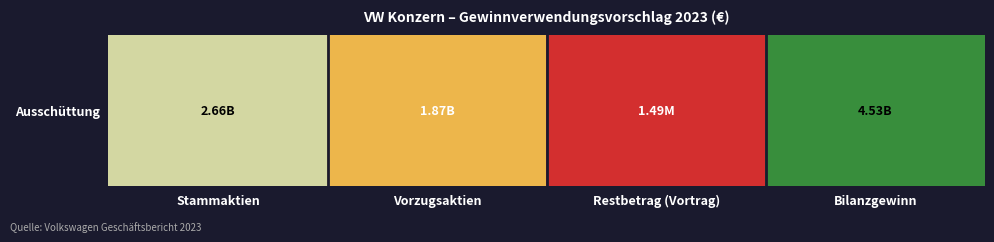

List the labels in order of value, largest first.

Bilanzgewinn, Stammaktien, Vorzugsaktien, Restbetrag (Vortrag)